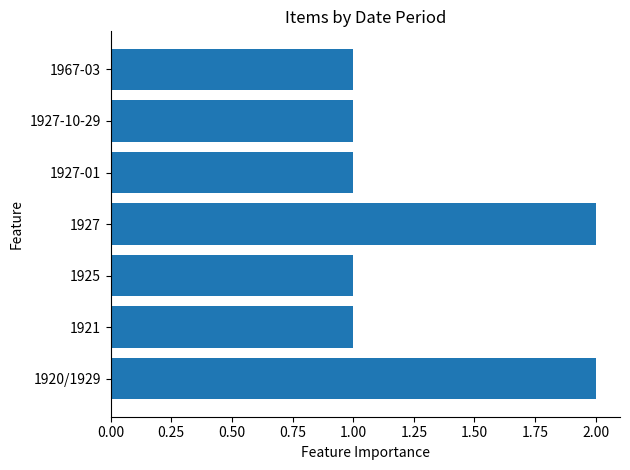

Is it true that the value at 1921 is 2?

False